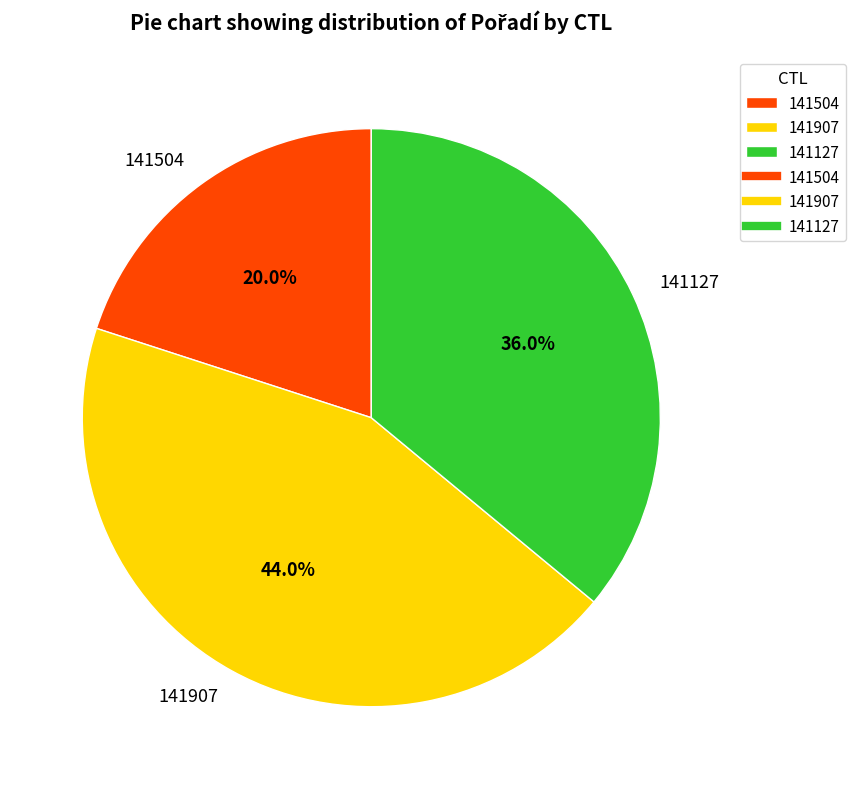

How much of the chart is everything except 141127?

64.0%